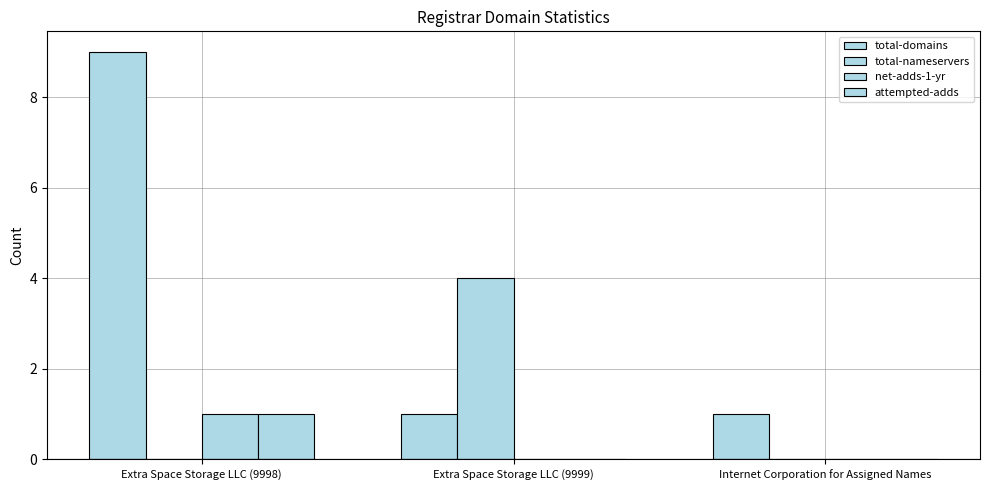

At which category is the sum across all series the highest?

Extra Space Storage LLC (9998)